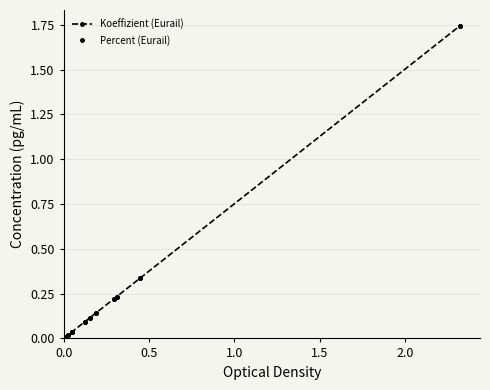

How many lines are shown in the chart?

2